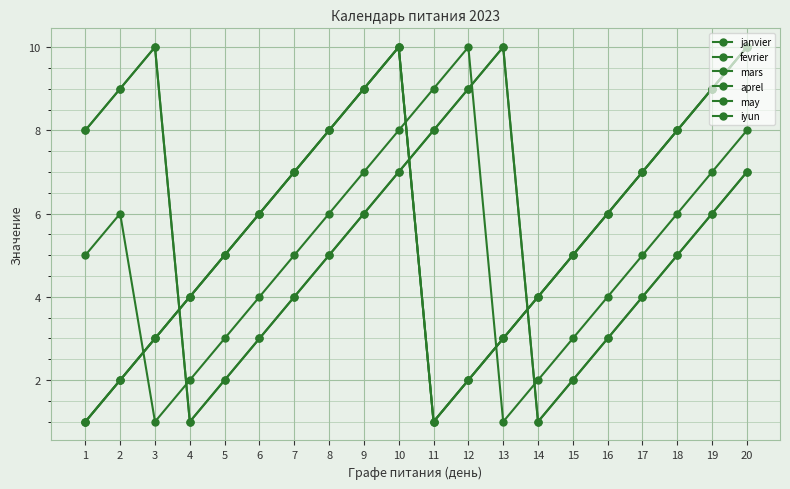

Where is the first local minimum for janvier?

11